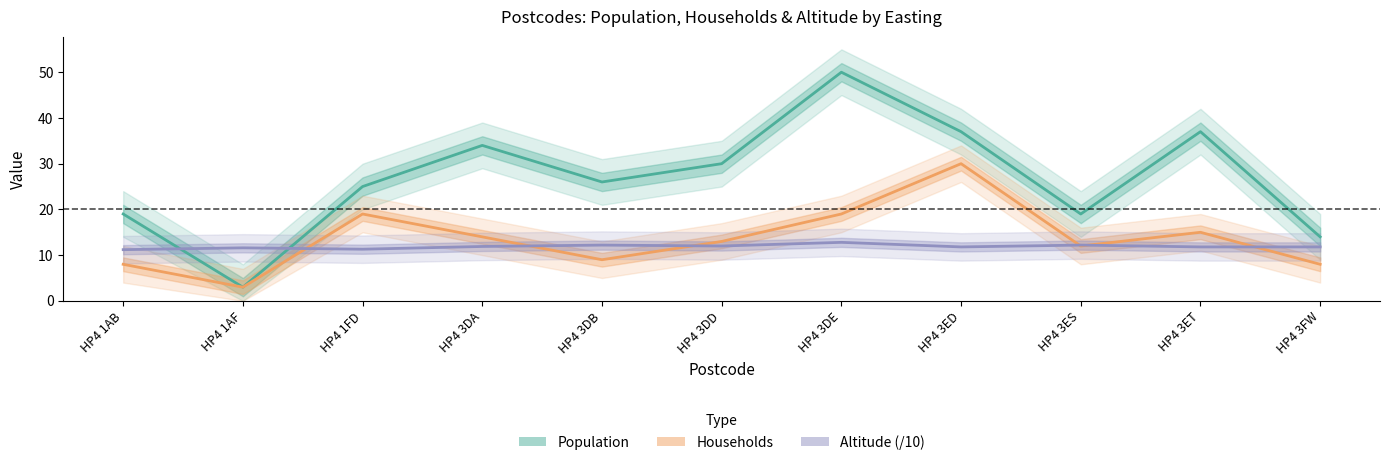

The Population series shows 37.0 at HP4 3ED. True or false?

True